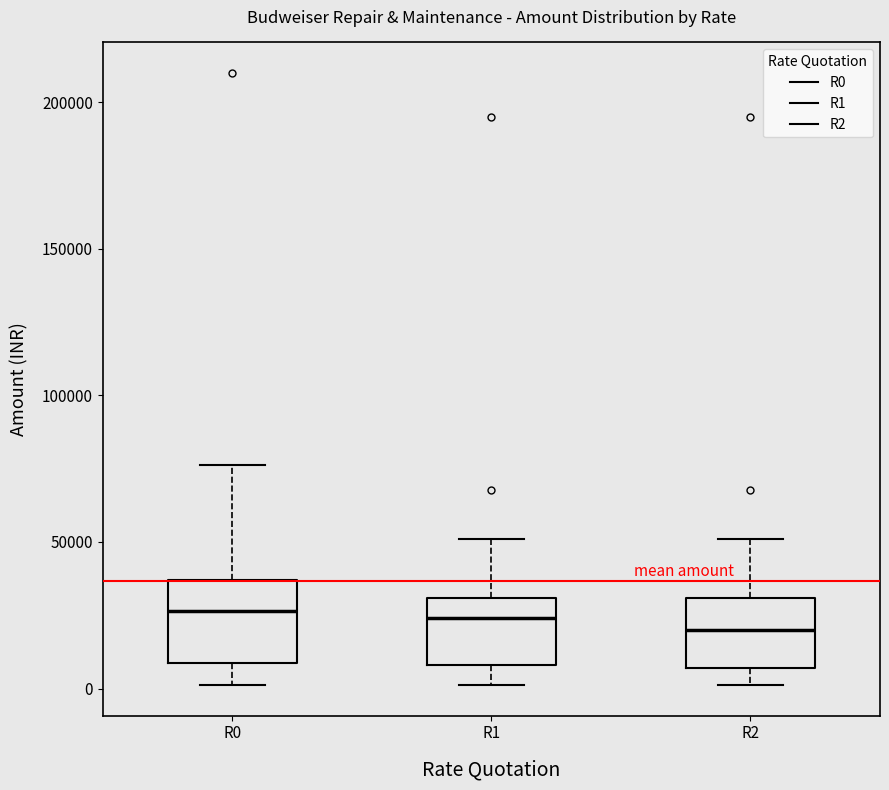

Reading left to right, transcribe this box plot: for each box, give where its median line is, the range the box spans, and where its two whiskers end, as read against the y-axis. The values are not printed on the chart, so give them approximately, as read against the axis.

R0: median 25000, box 10000 to 35000, whiskers 0 to 75000
R1: median 25000, box 10000 to 30000, whiskers 0 to 50000
R2: median 20000, box 5000 to 30000, whiskers 0 to 50000